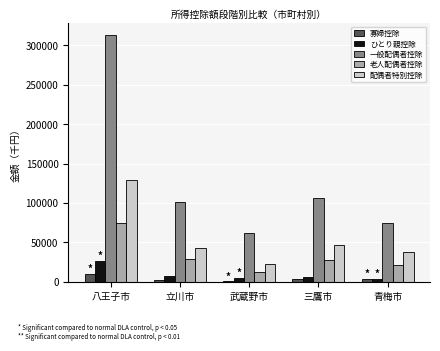

Rank the series at 立川市 from lowest to highest value.

寡婦控除, ひとり親控除, 老人配偶者控除, 配偶者特別控除, 一般配偶者控除